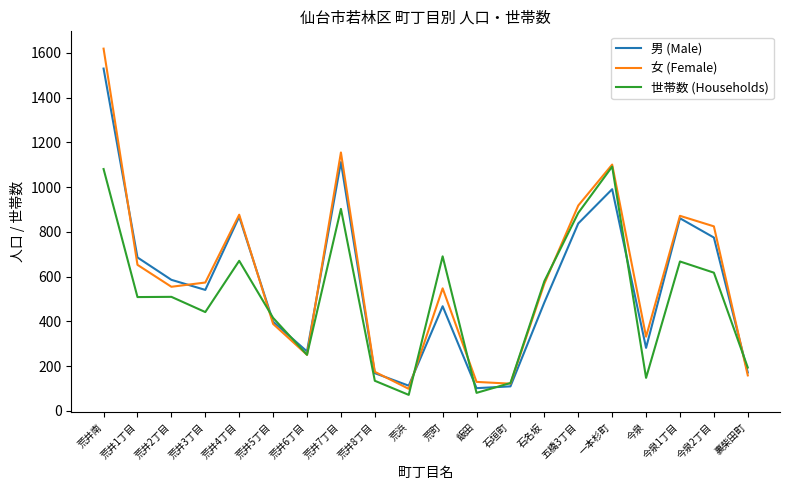

Which series has the largest total across all categories?

女 (Female)